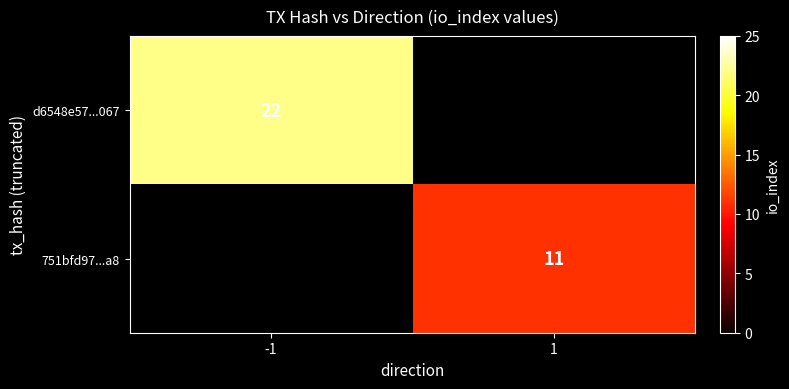

The 751bfd97...a8 series shows 11 at 1. True or false?

True